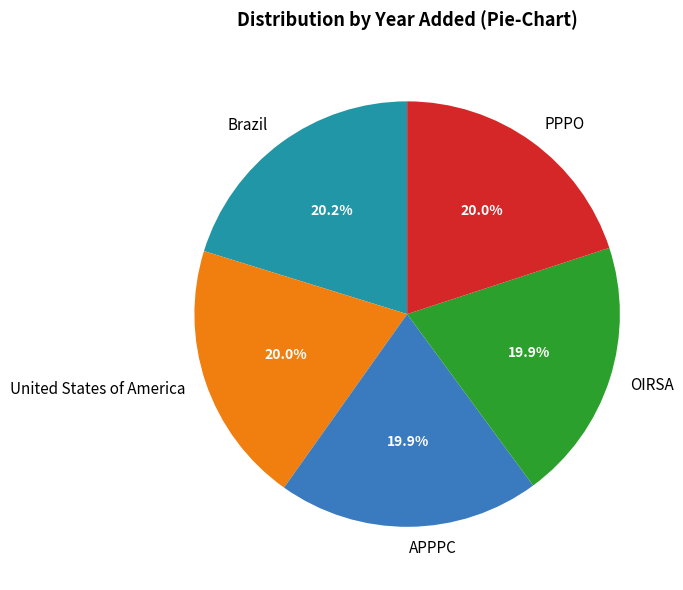

Approximately how many times larger is the value at PPPO compared to United States of America?

1.0